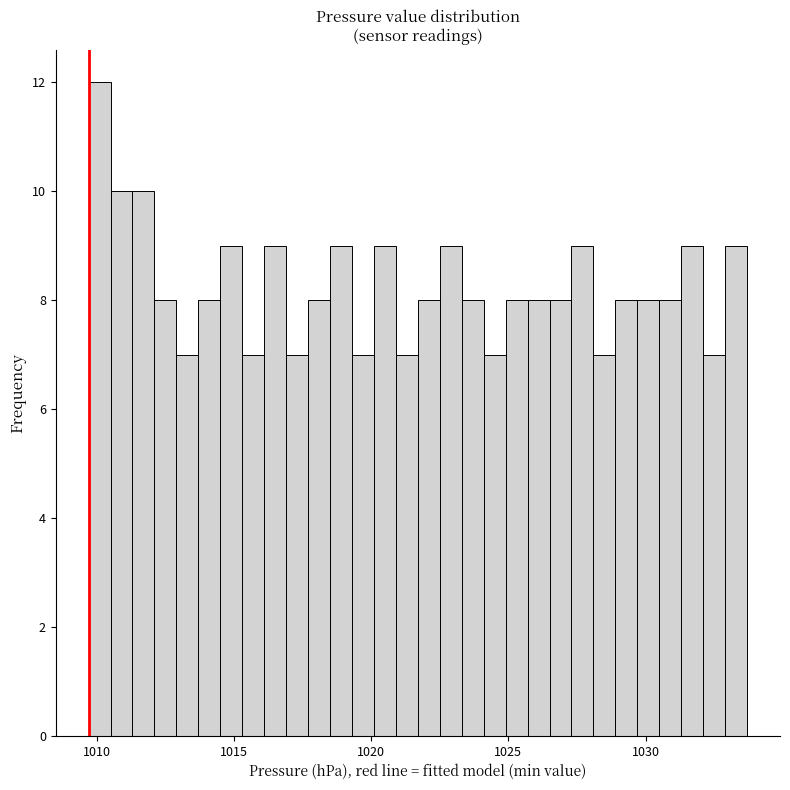

Read against the x-axis, roughly where is the centre of the tallest bar?

1010.0